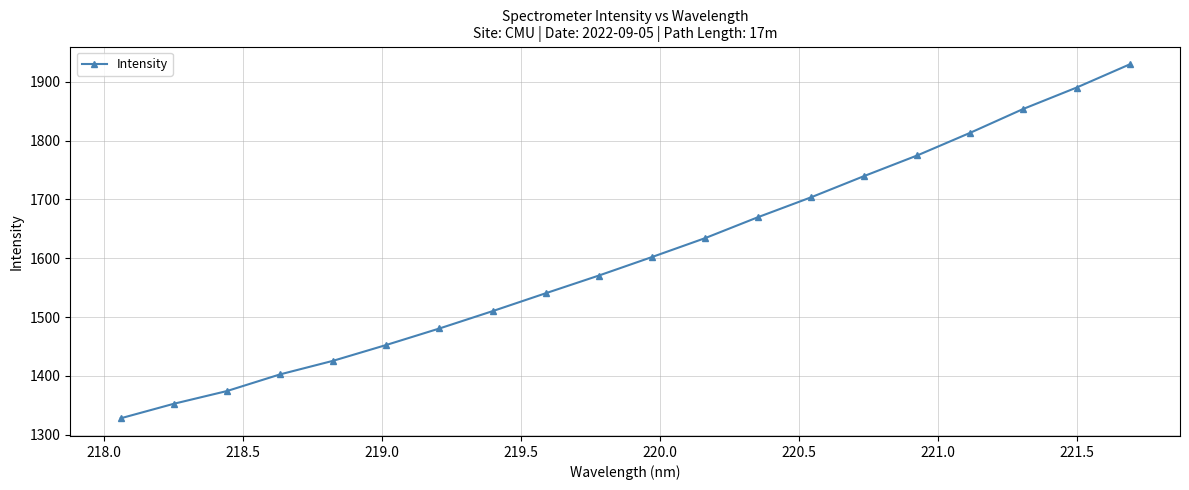

Reading left to right, what are all the values shown in this chart?

1328.1	1352.8	1374.4	1402.7	1425.8	1452.7	1480.7	1510.1	1540.5	1570.6	1602.0	1634.1	1669.8	1703.6	1739.7	1774.7	1813.2	1853.8	1889.9	1929.3